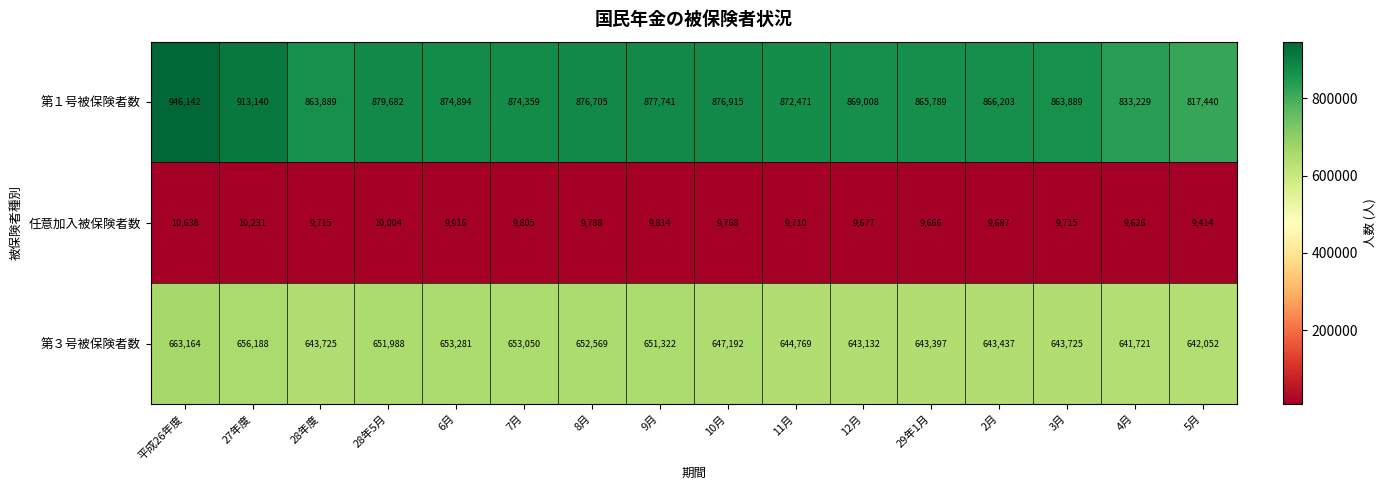

How many categories are shown in the chart?

16